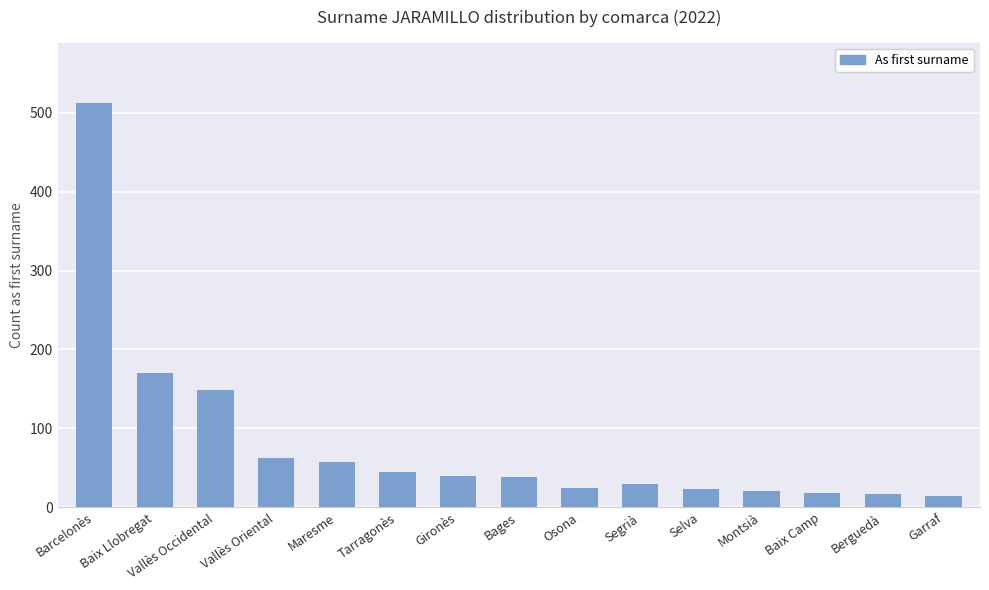

Between Baix Llobregat and Baix Camp, which is larger?

Baix Llobregat